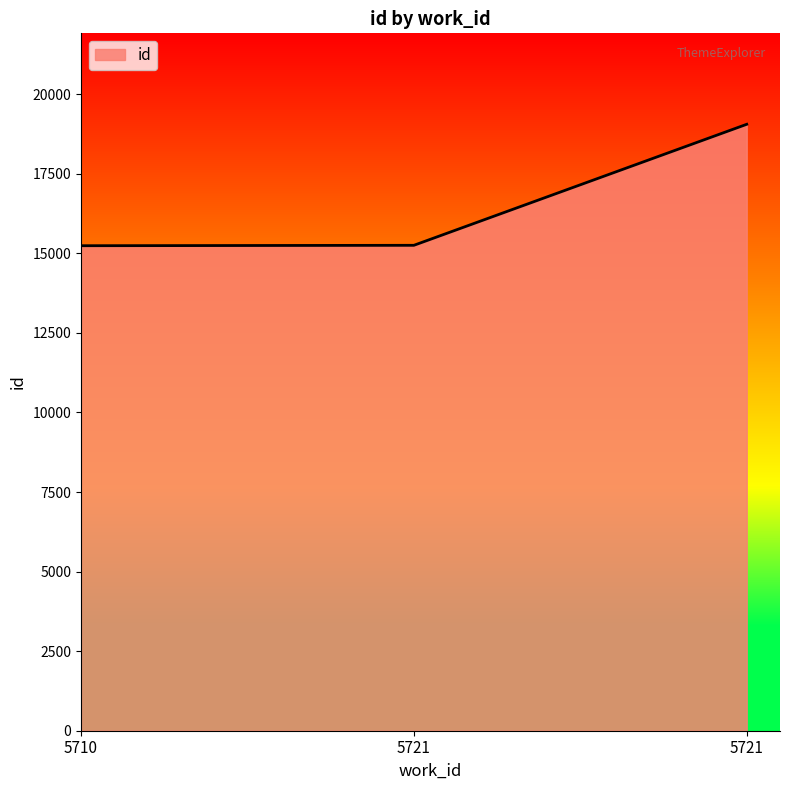

What is the difference between the maximum and minimum values?

3815